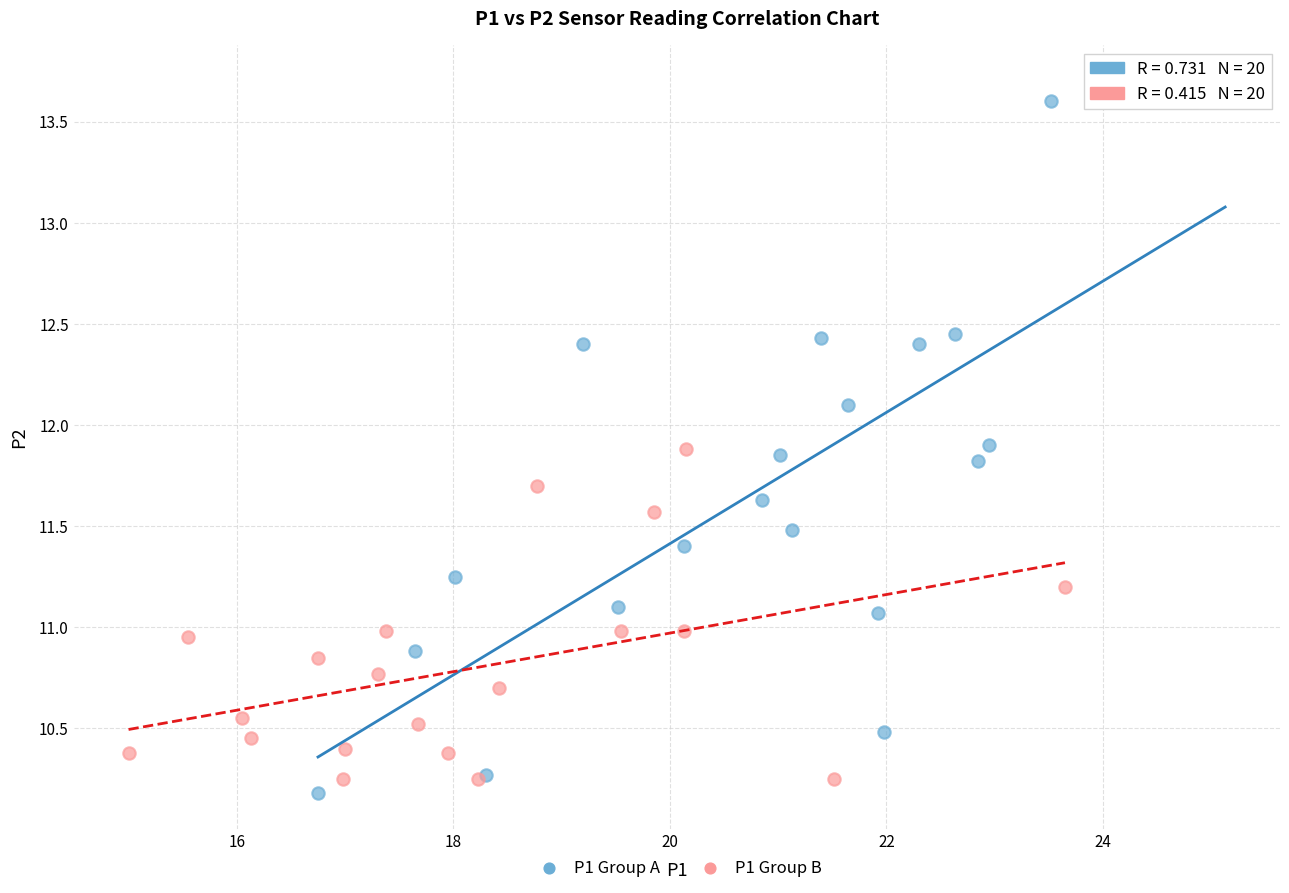

Which series reaches the maximum Y coordinate?

P1 Group A